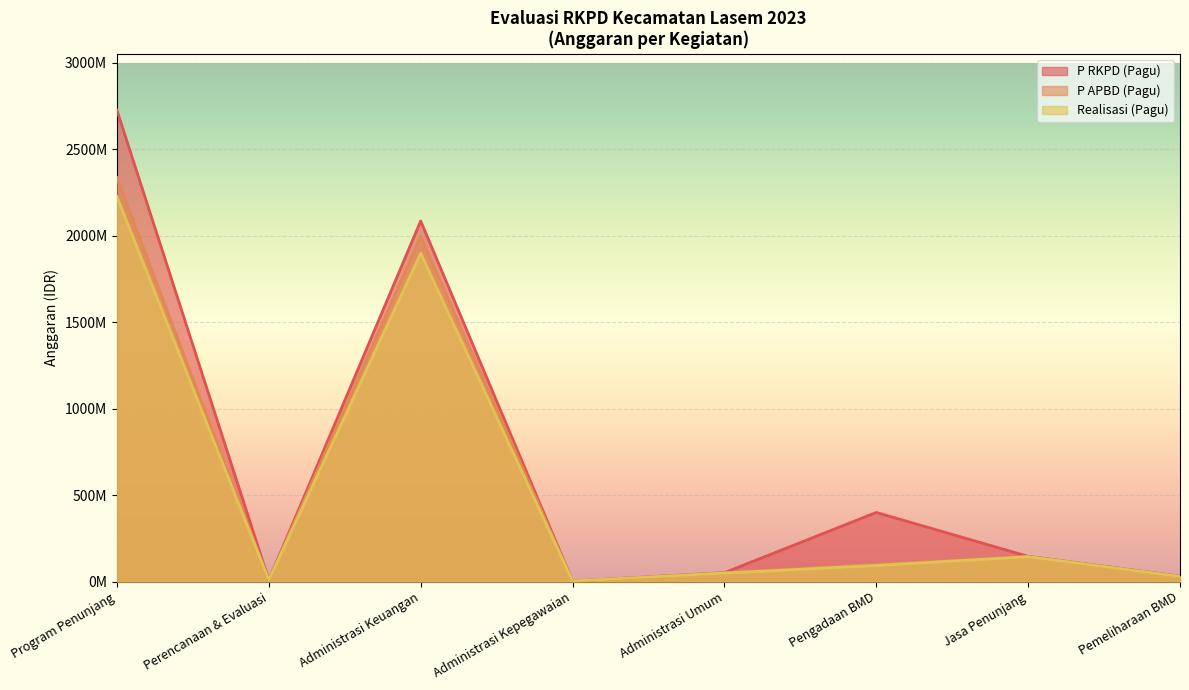

Which series has the largest total across all categories?

P RKPD (Pagu)